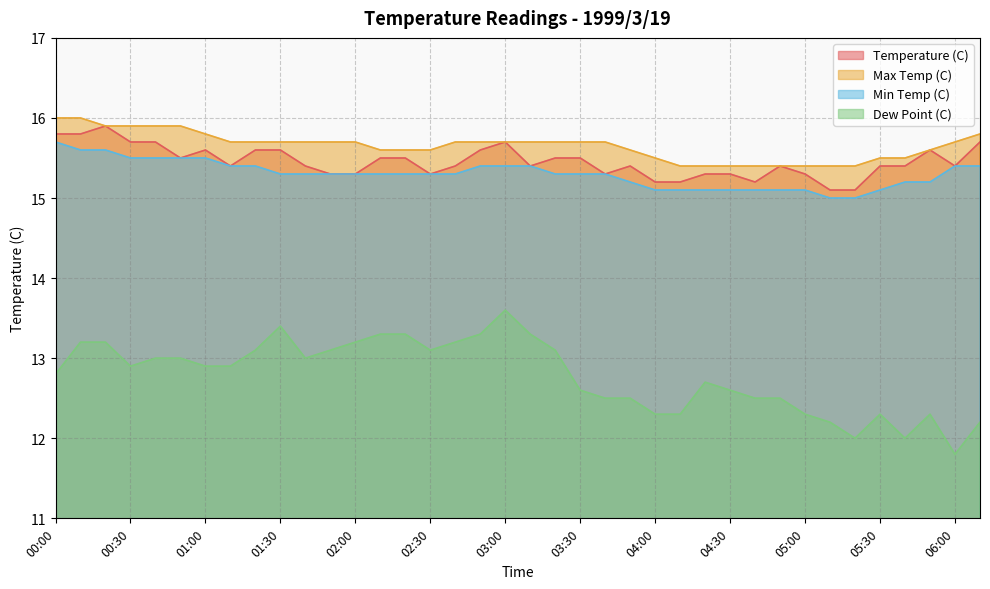

What is the difference between the Min Temp (C) values at 00:00 and 00:20?

0.1